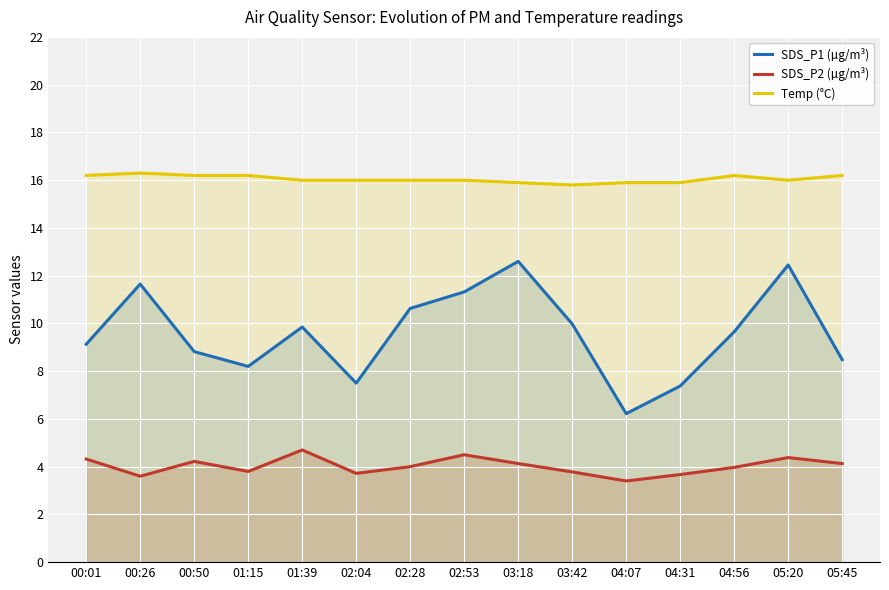

What is the label of the 12th point from the right?

01:15